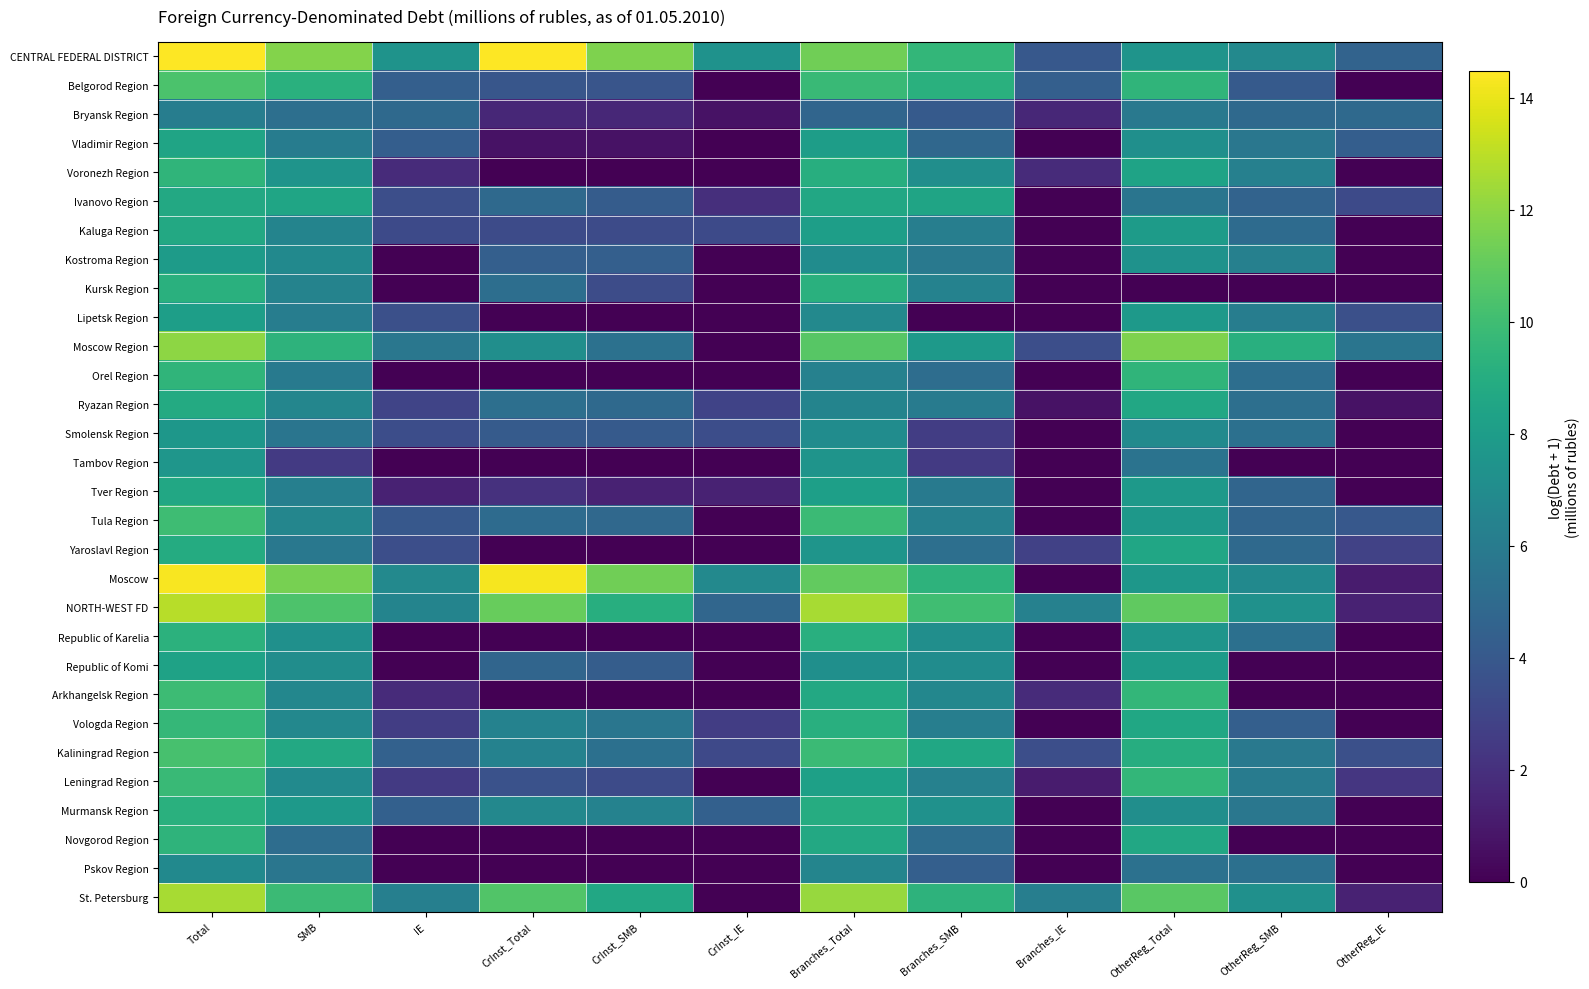

How many data points does each series have?

12